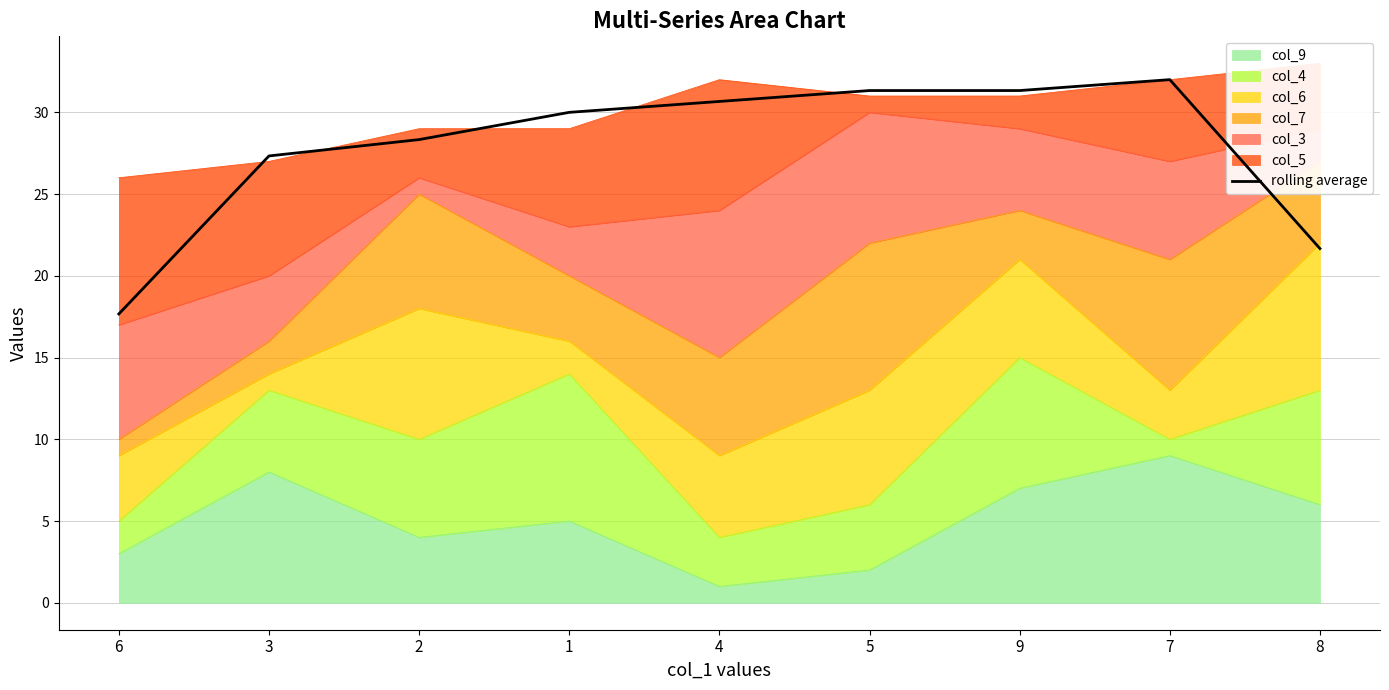

How many lines are shown in the chart?

1